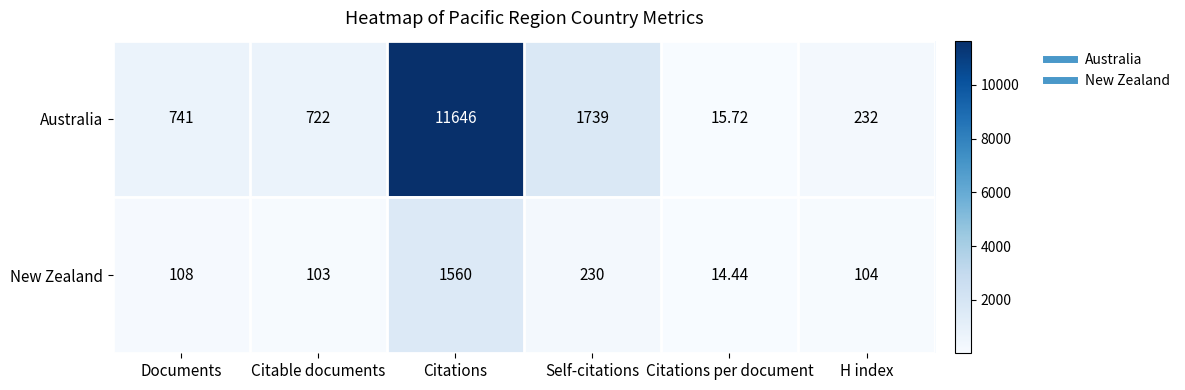

List the series in order of their peak value, lowest first.

New Zealand, Australia